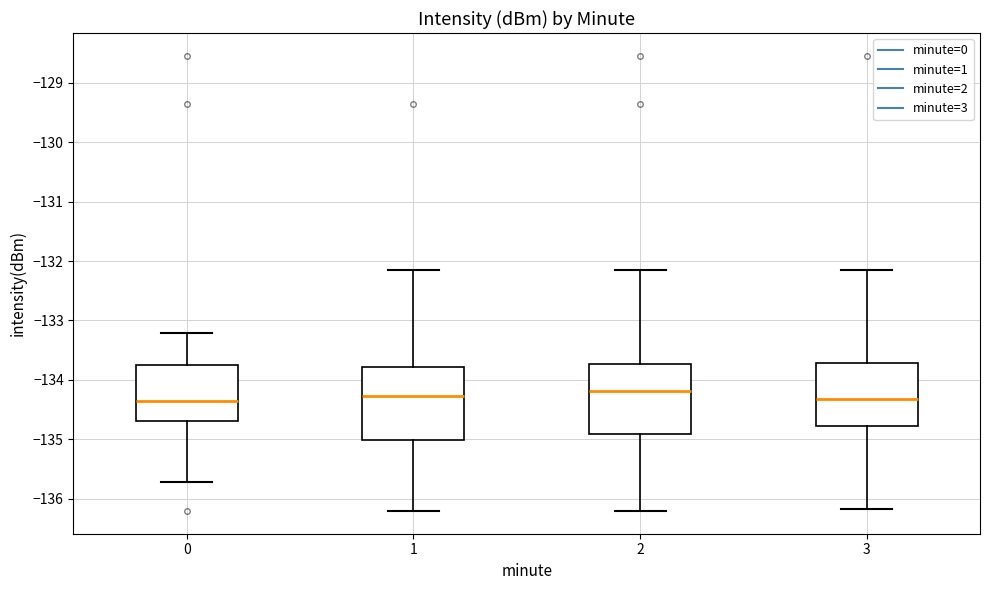

Reading left to right, read every box against the y-axis: the position of its median line, the range the box covers, and the ends of its whiskers. The values are not printed on the chart, so give them approximately, as read against the axis.

0: median -134.4, box -134.7 to -133.7, whiskers -135.7 to -133.2
1: median -134.3, box -135.0 to -133.8, whiskers -136.2 to -132.2
2: median -134.2, box -134.9 to -133.7, whiskers -136.2 to -132.2
3: median -134.3, box -134.8 to -133.7, whiskers -136.2 to -132.2